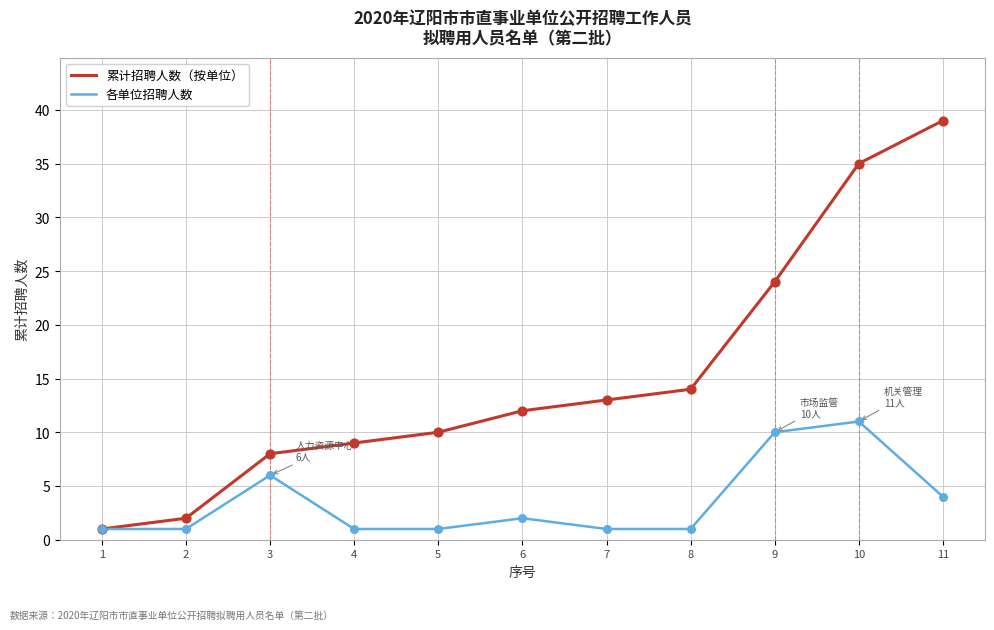

What is the total value across all series at 8?

15